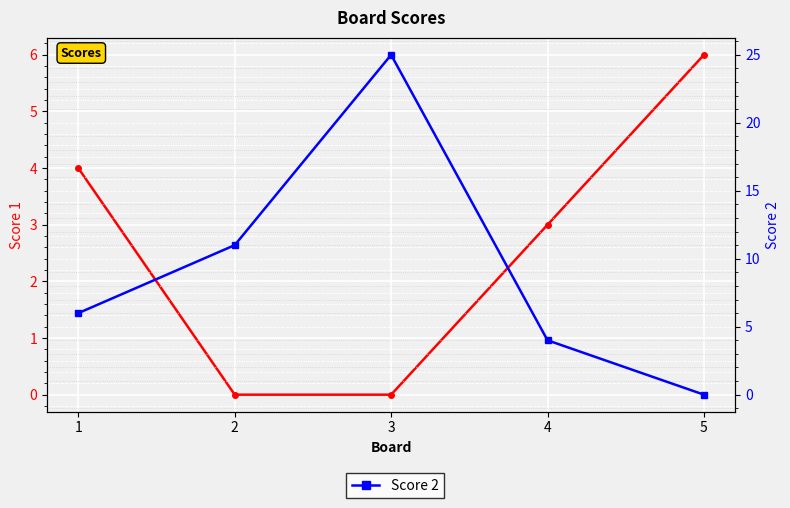

Is the value of Score 2 at 2 greater than the value of Score 1 at 4?

Yes